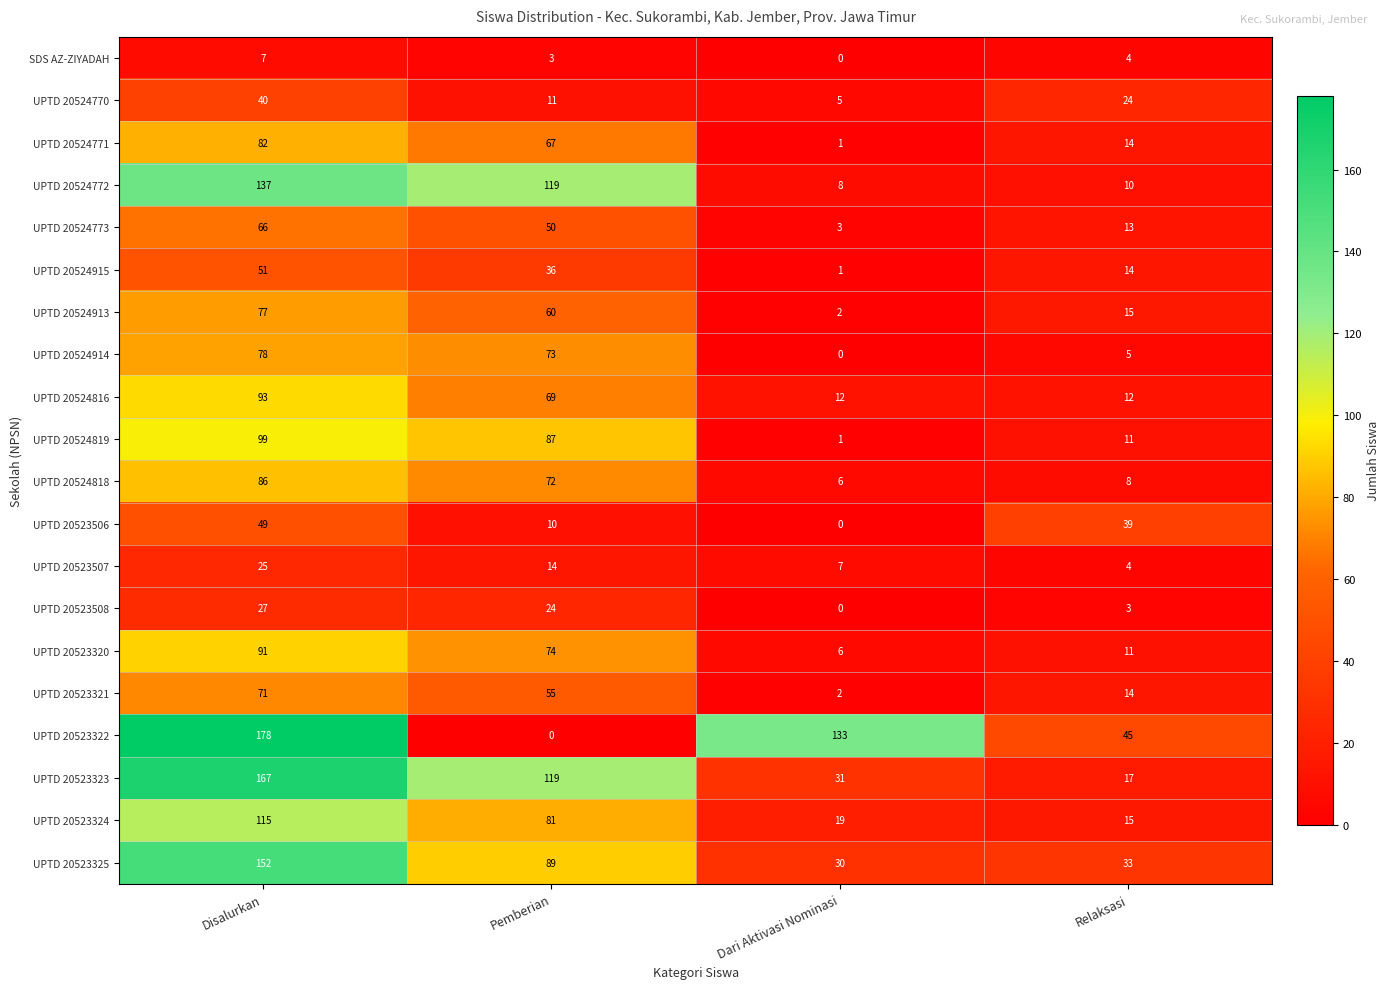

What is the difference between the maximum and minimum values in the UPTD 20523322 series?

178